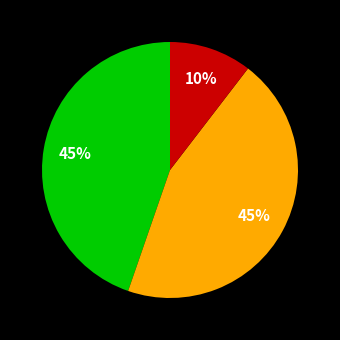

Does any single category account for the majority?

No